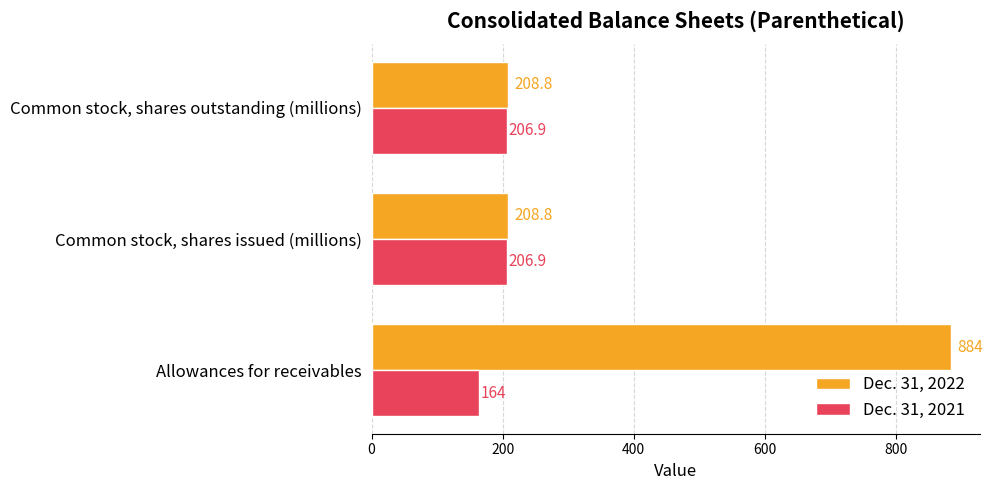

What is the average value of the Dec. 31, 2021 series?

192.6